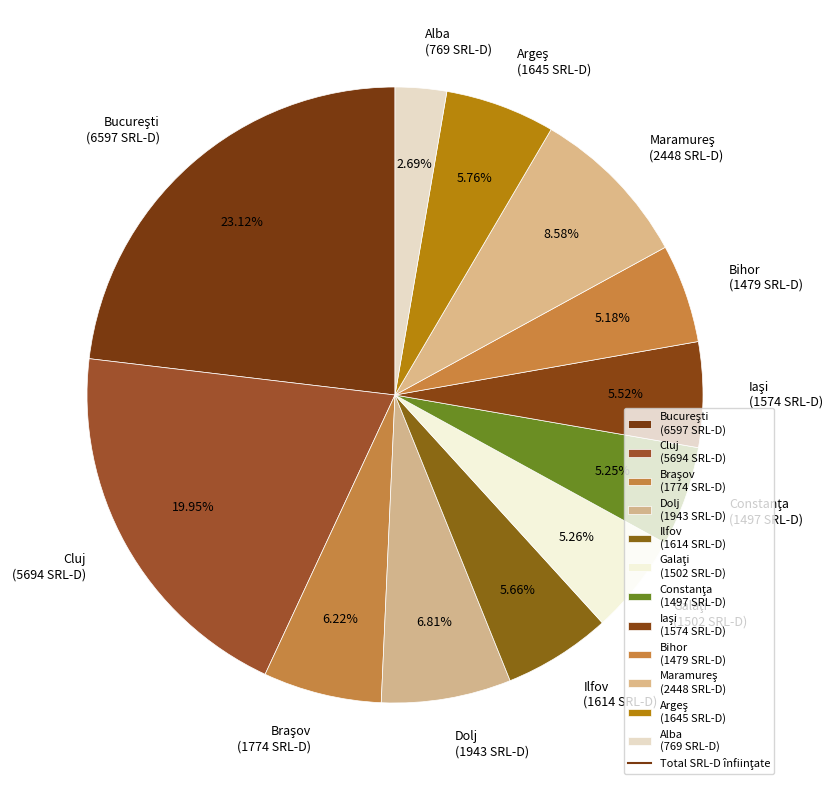

To the nearest percent, what is the difference between the largest and smallest slice percentages?

20%